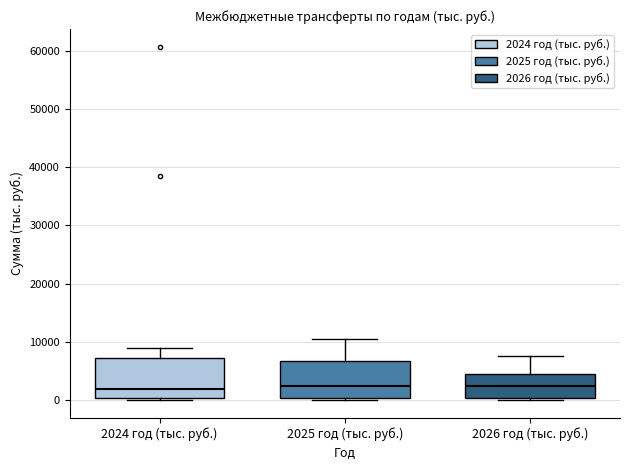

Reading left to right, read every box against the y-axis: the position of its median line, the range the box covers, and the ends of its whiskers. The values are not printed on the chart, so give them approximately, as read against the axis.

2024 год (тыс. руб.): median 2000, box 0 to 7000, whiskers 0 (just below the box's lower edge) to 9000
2025 год (тыс. руб.): median 2000, box 0 to 7000, whiskers 0 (just below the box's lower edge) to 11000
2026 год (тыс. руб.): median 2000, box 0 to 5000, whiskers 0 (just below the box's lower edge) to 8000